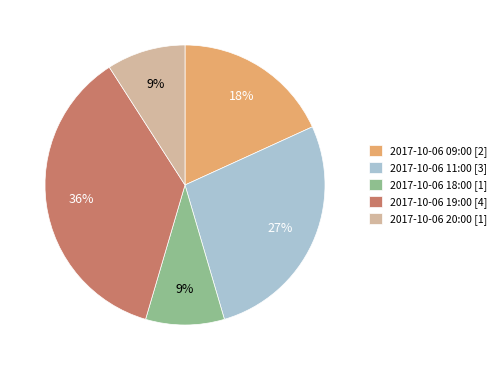

To the nearest percent, what is the difference between the largest and smallest slice percentages?

27%